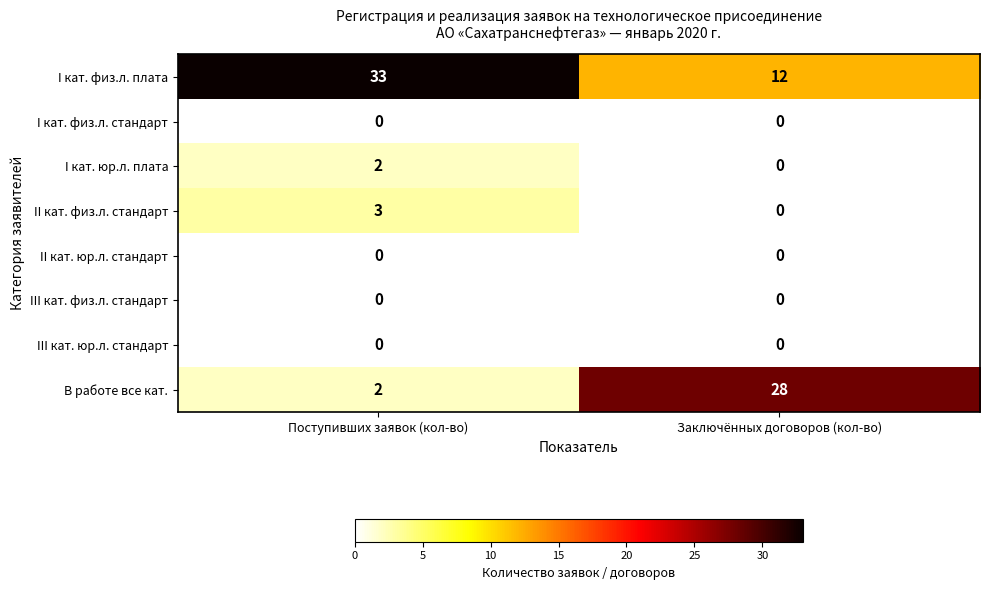

What is the approximate value of I кат. физ.л. плата at Заключённых договоров (кол-во), to the nearest 5?

10